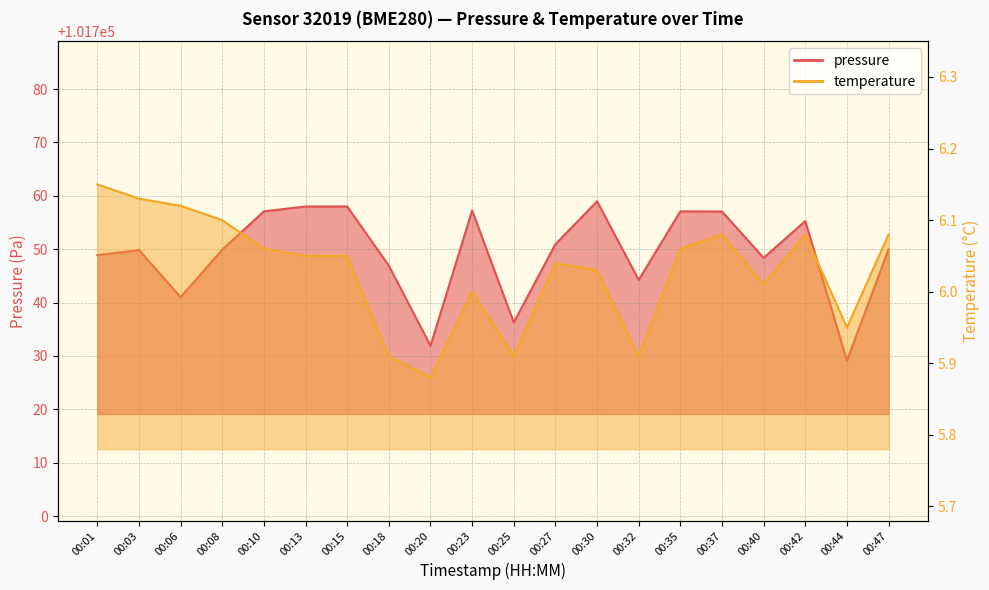

Which series changed the most between 00:23 and 00:35?

pressure